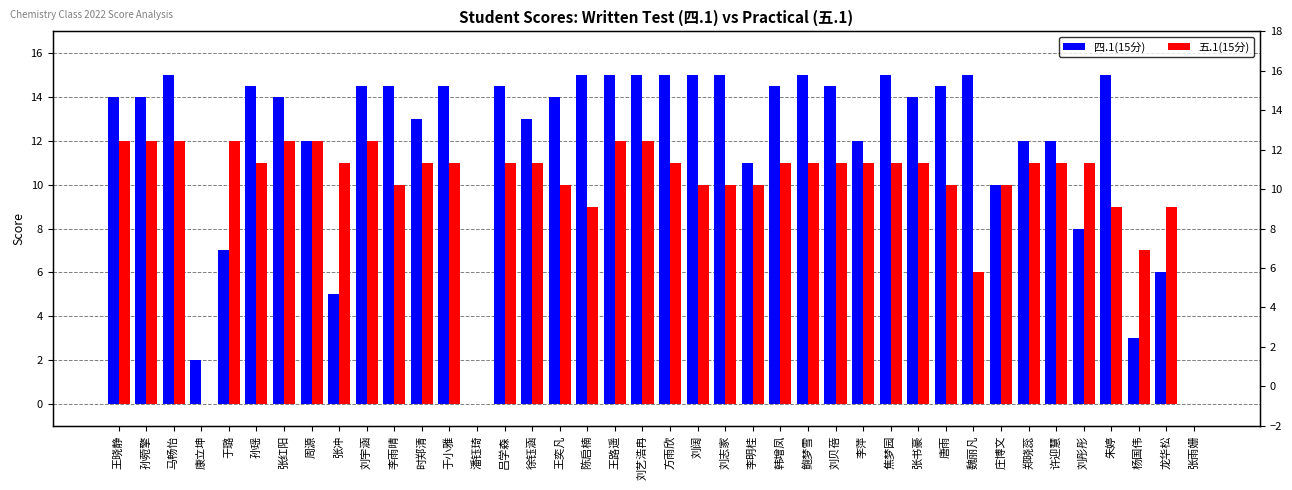

What is the sum of all 四.1(15分) values?

477.0